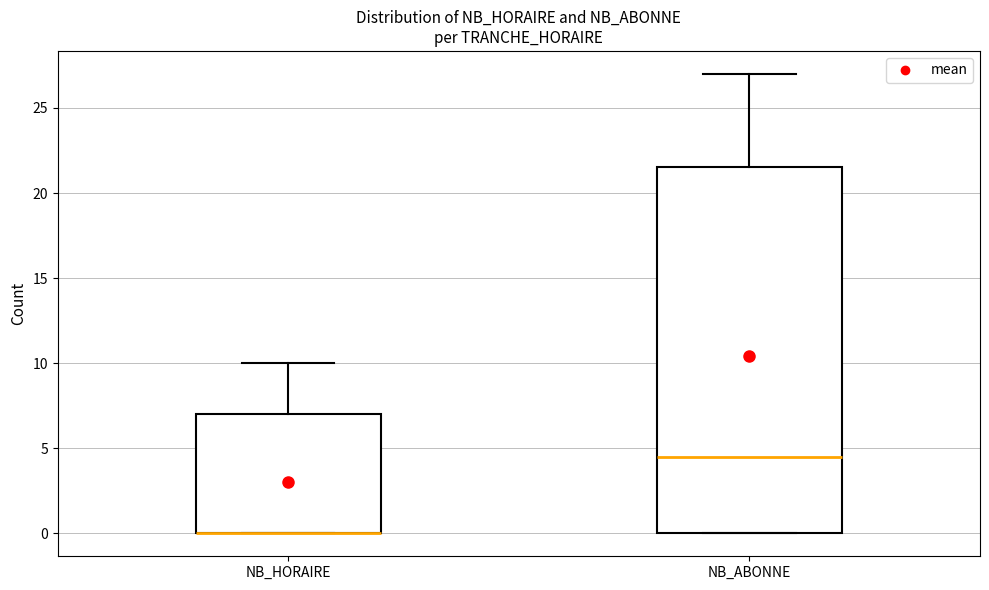

Reading left to right, transcribe this box plot: for each box, give where its median line is, the range the box spans, and where its two whiskers end, as read against the y-axis. The values are not printed on the chart, so give them approximately, as read against the axis.

NB_HORAIRE: median 0.0 (drawn on the box's lower edge), box 0.0 to 7.0, whiskers 0.0 to 10.0
NB_ABONNE: median 4.5, box 0.0 to 21.5, whiskers 0.0 to 27.0